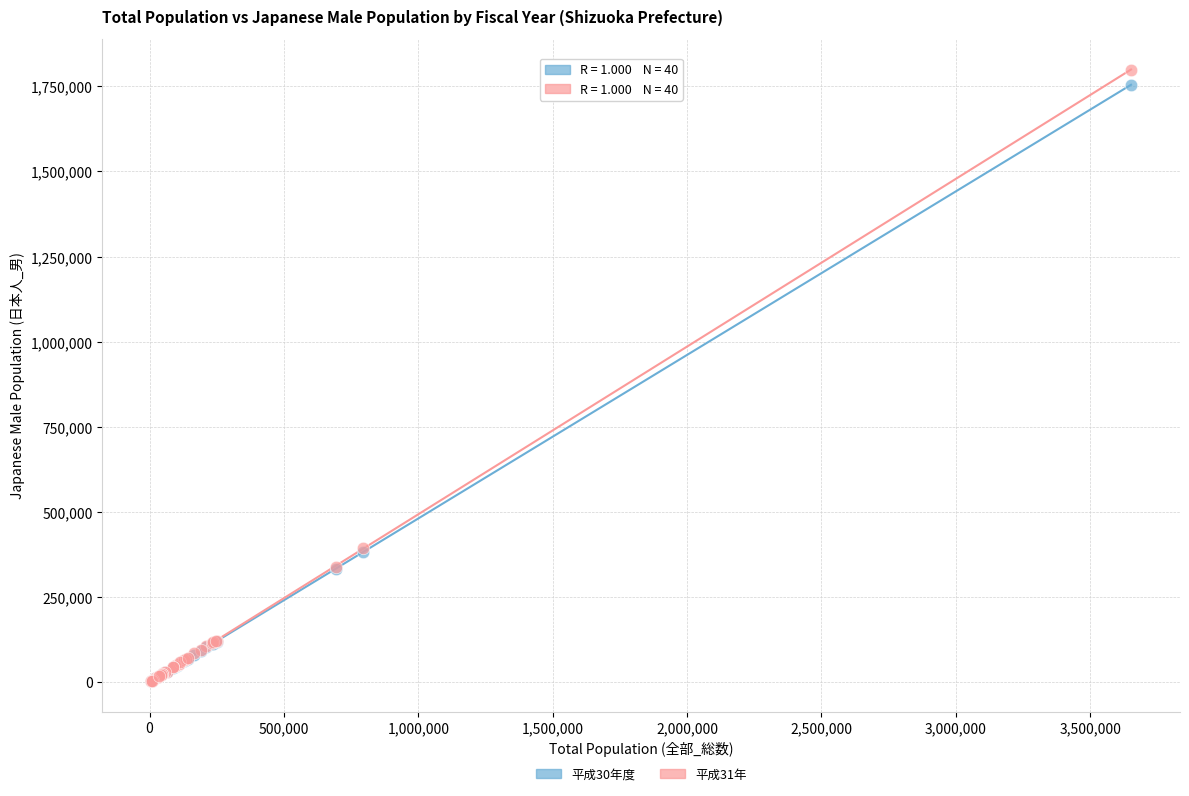

Which series reaches the maximum Y coordinate?

平成31年